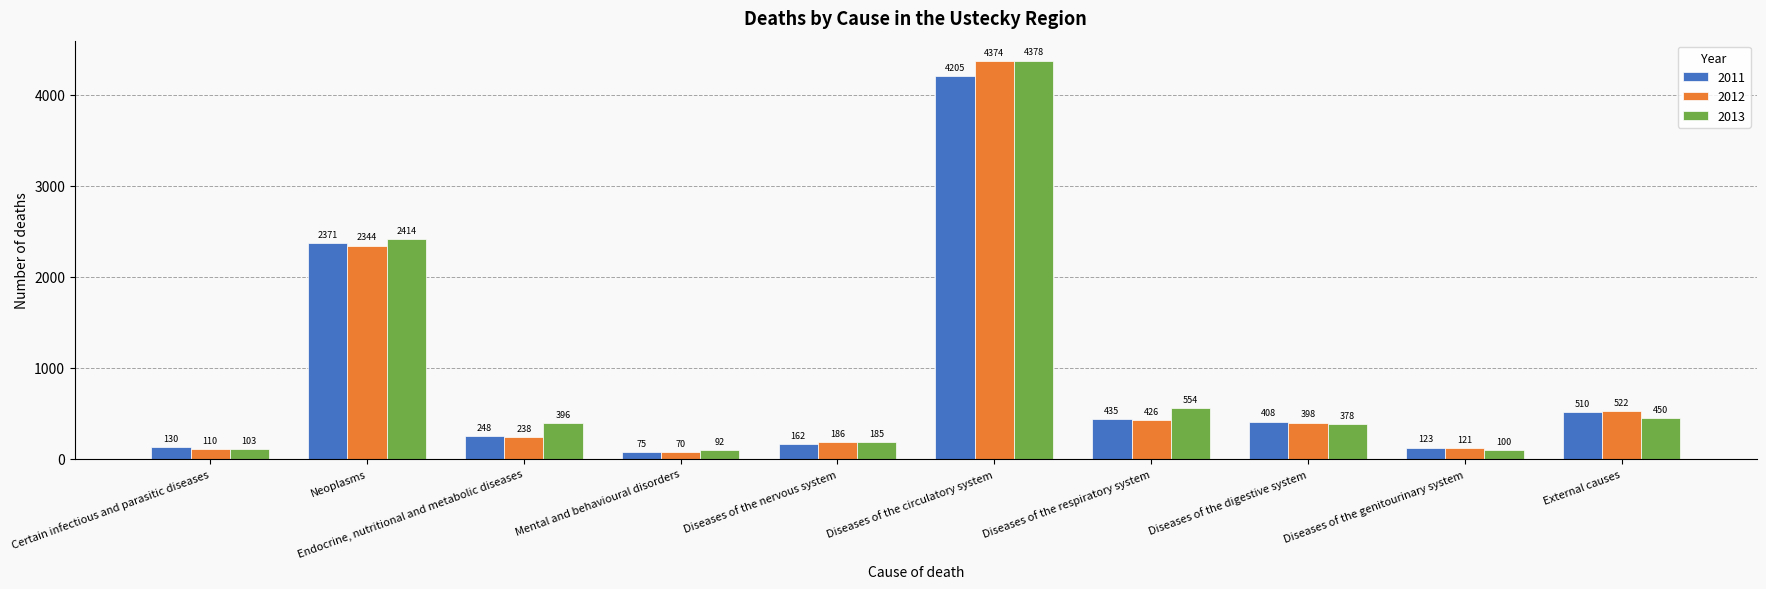

Which series changed the most between Diseases of the nervous system and Diseases of the circulatory system?

2013